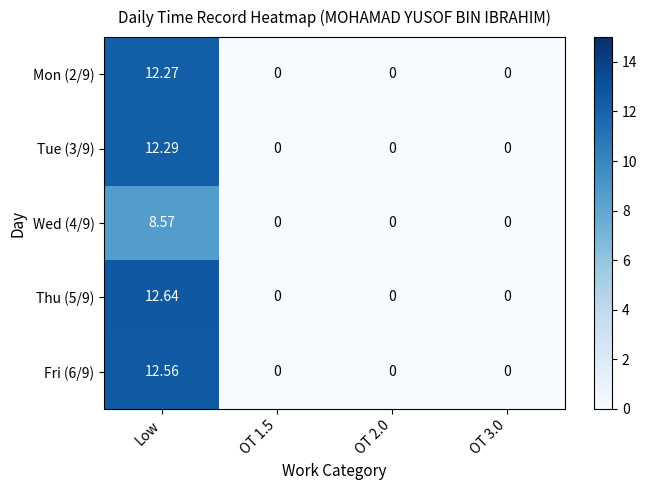

At which category is the sum across all series the highest?

Low